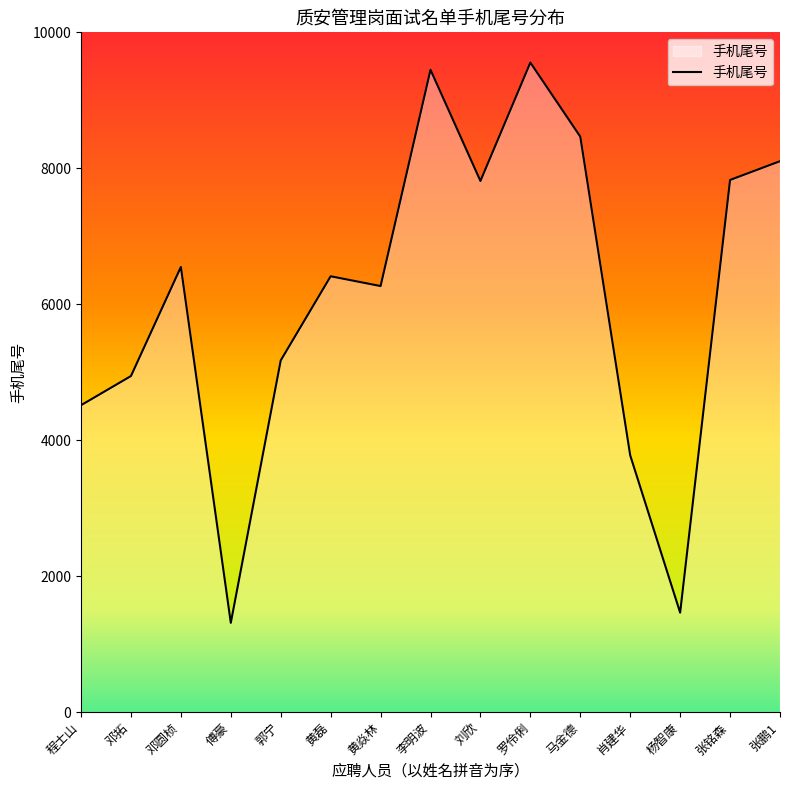

Which category has the lowest value across all series?

傅豪